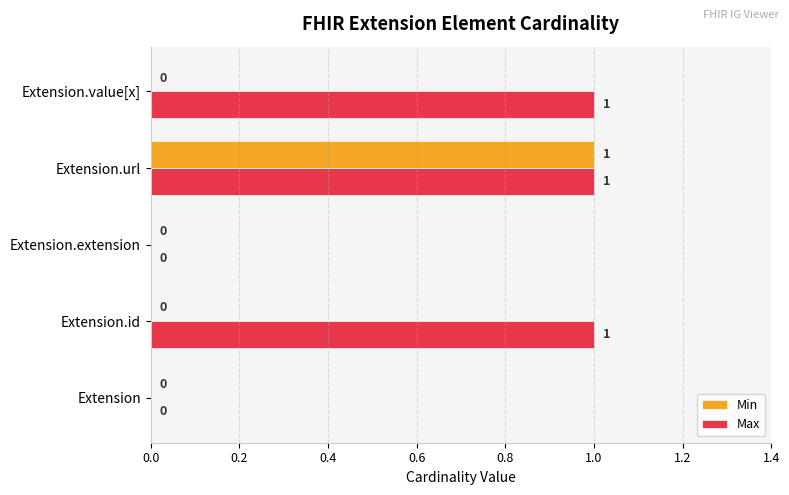

Is it true that Max equals 1 at Extension.value[x]?

True